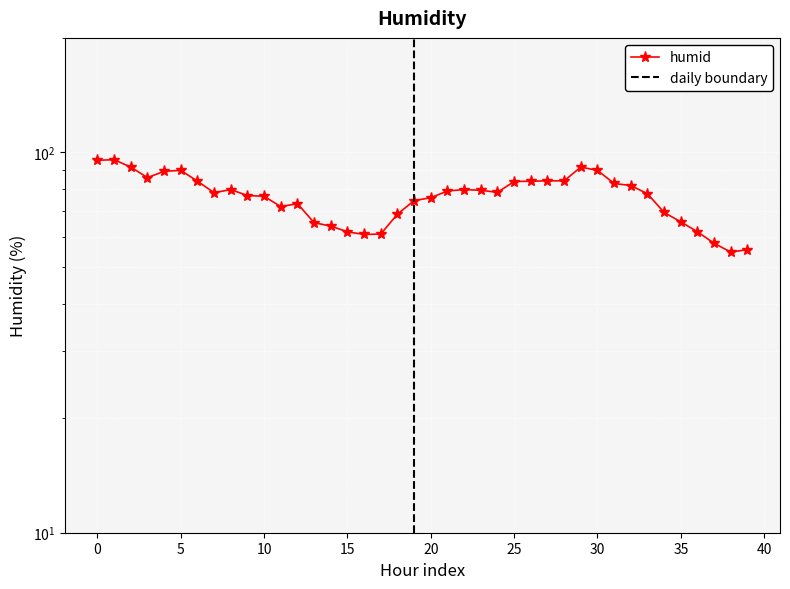

What is the maximum value shown in the chart?

95.7